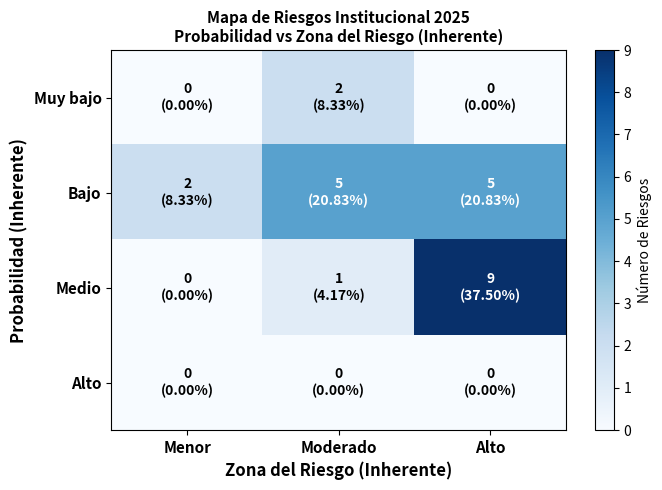

At how many categories does at least one series exceed 7?

1